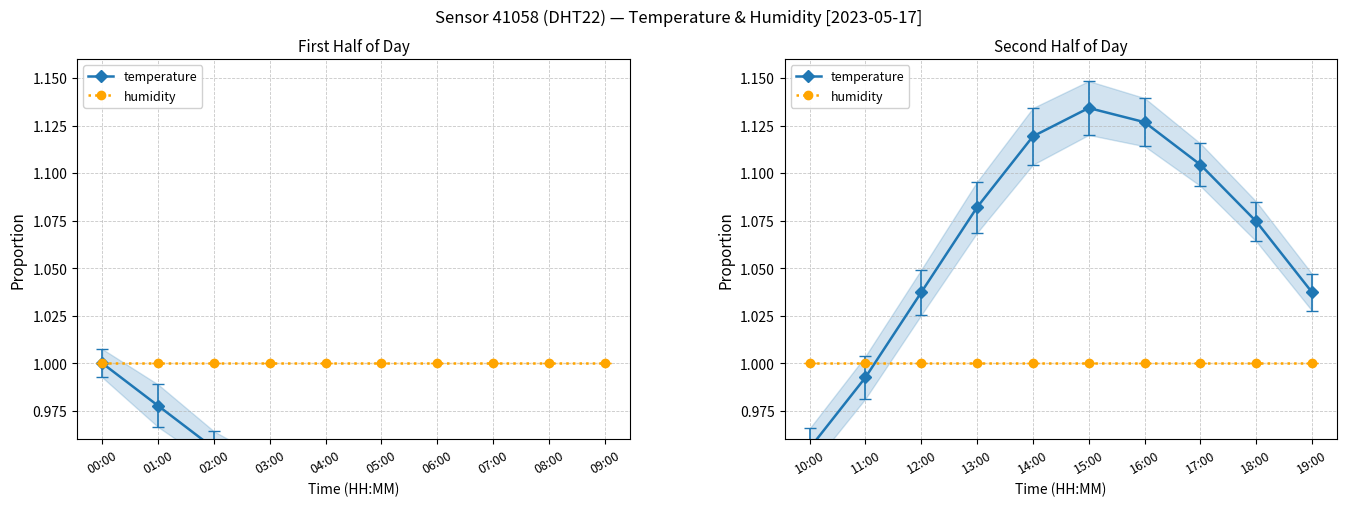

Count the number of data series in this chart.

2